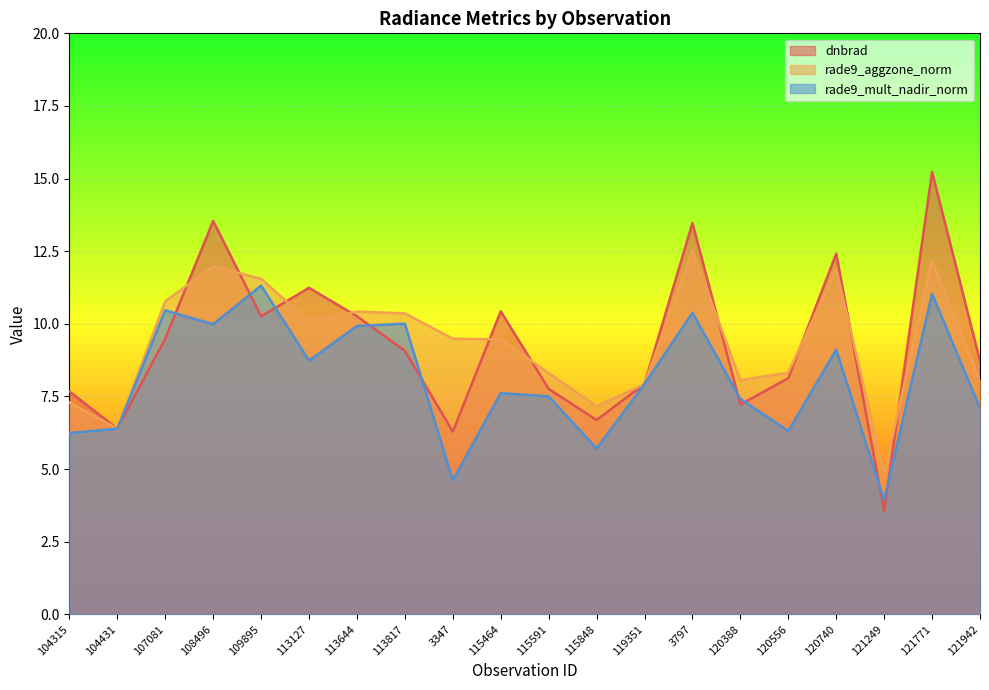

At which category does rade9_aggzone_norm reach its first local valley?

104431